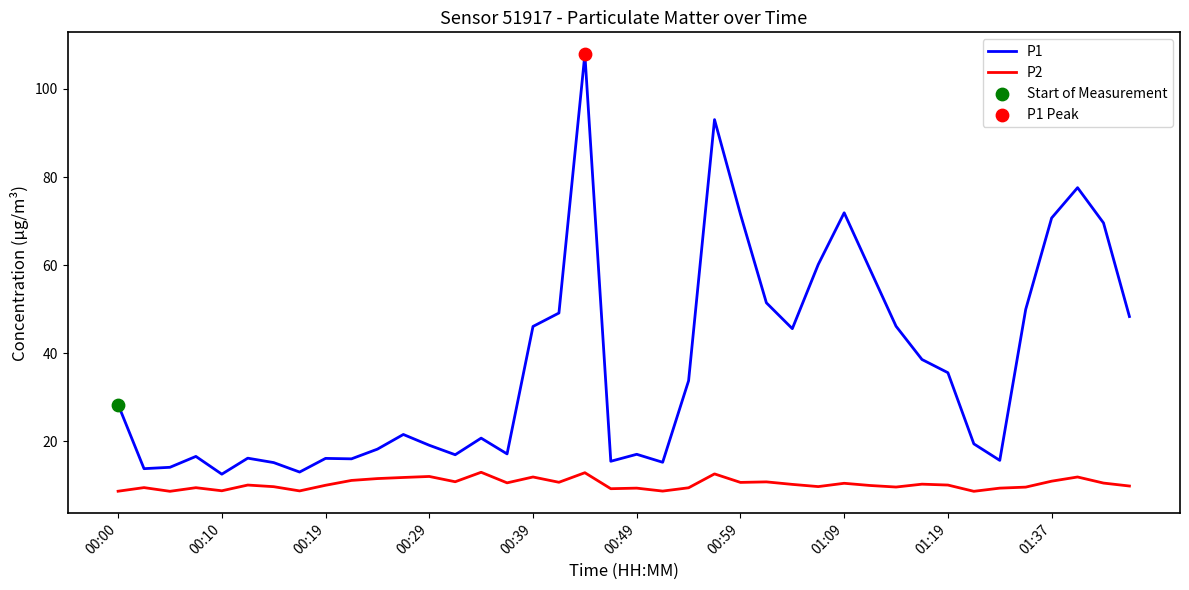

Which series has the largest total across all categories?

P1